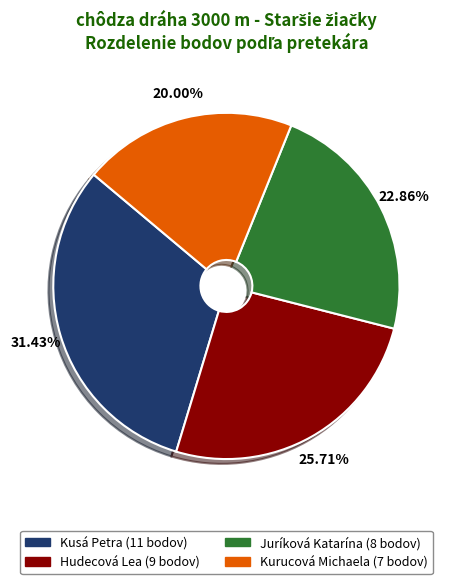

Combined, what portion of the pie is Kurucová Michaela and Kusá Petra?

51.4%